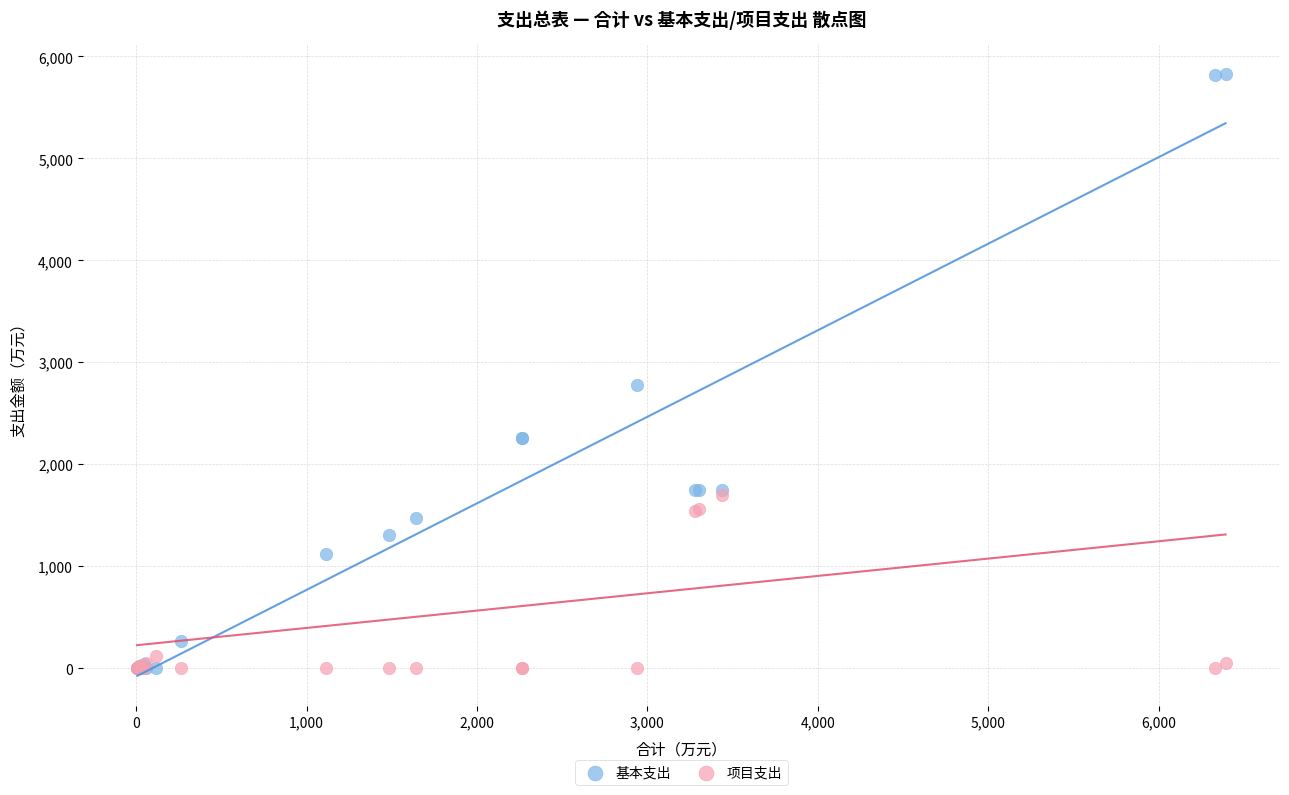

Which series contains the highest Y value?

基本支出